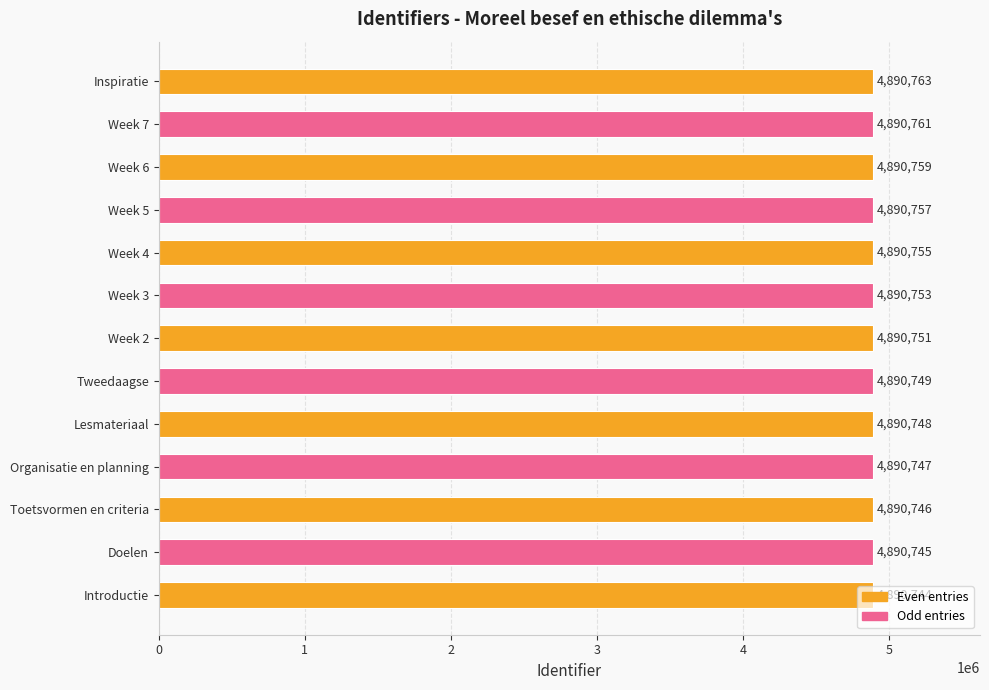

What is the difference between the values at Introductie and Week 4?

11